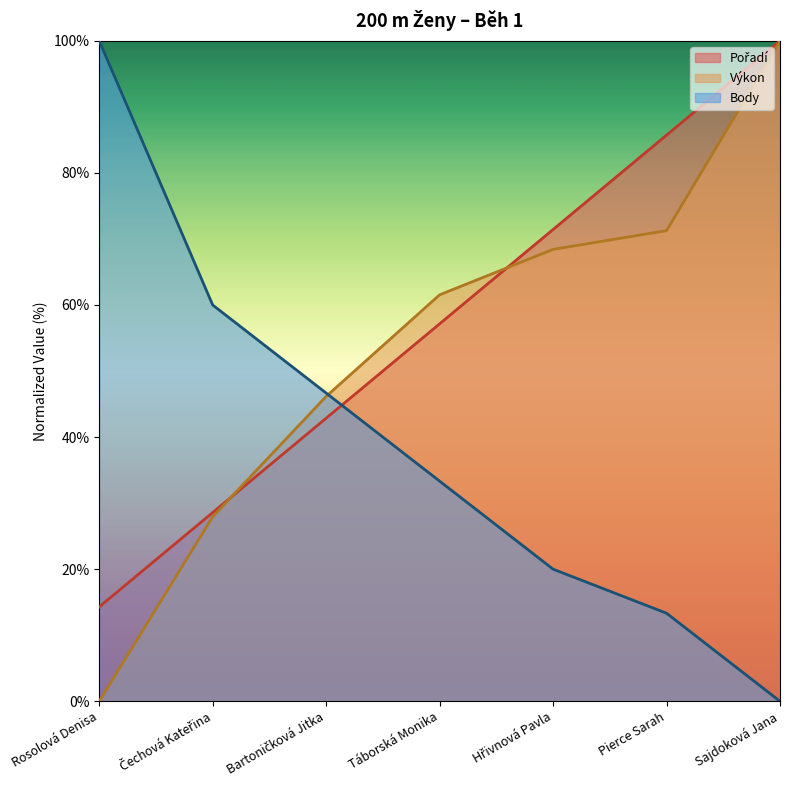

The value of Body at Rosolová Denisa is 100.0. True or false?

True